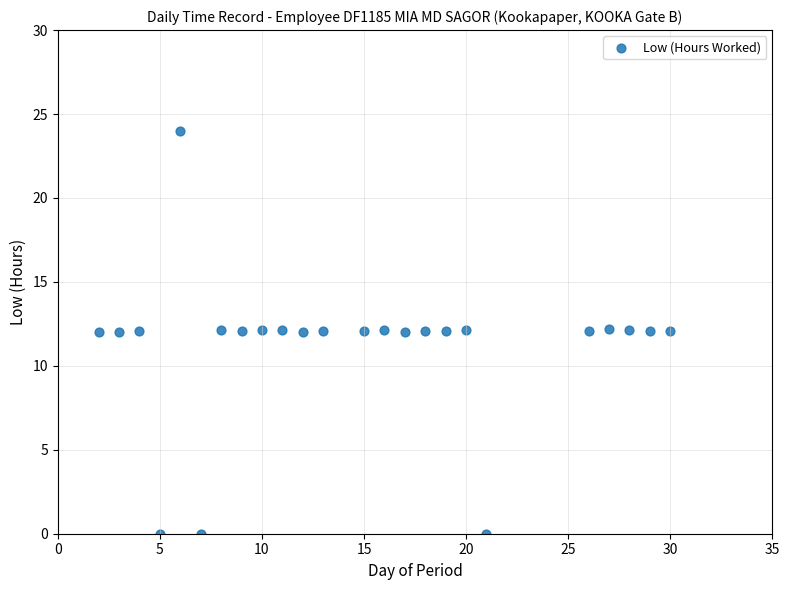

What is the range of X values (max minus min)?

28.0